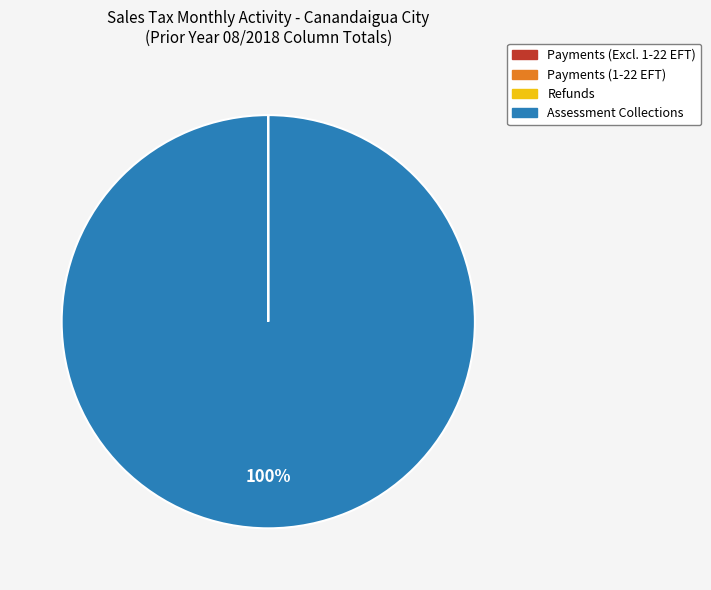

Does any single category account for the majority?

Yes